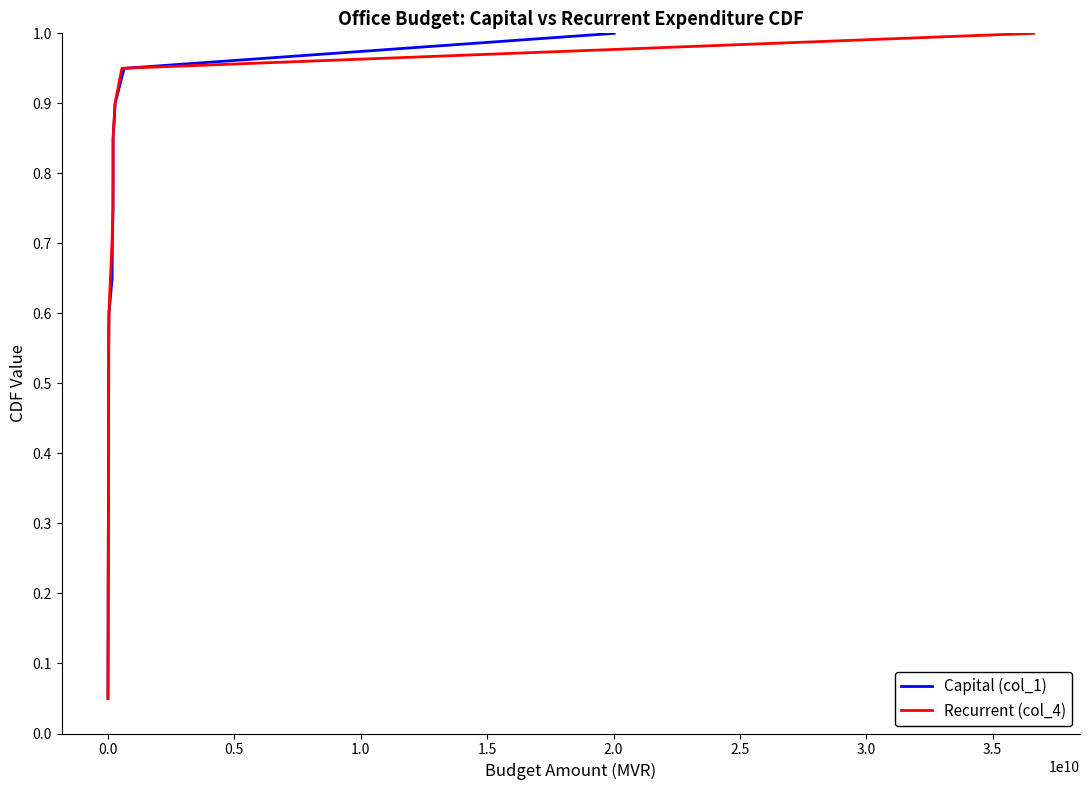

What is the highest value of the Capital (col_1) series?

1.0